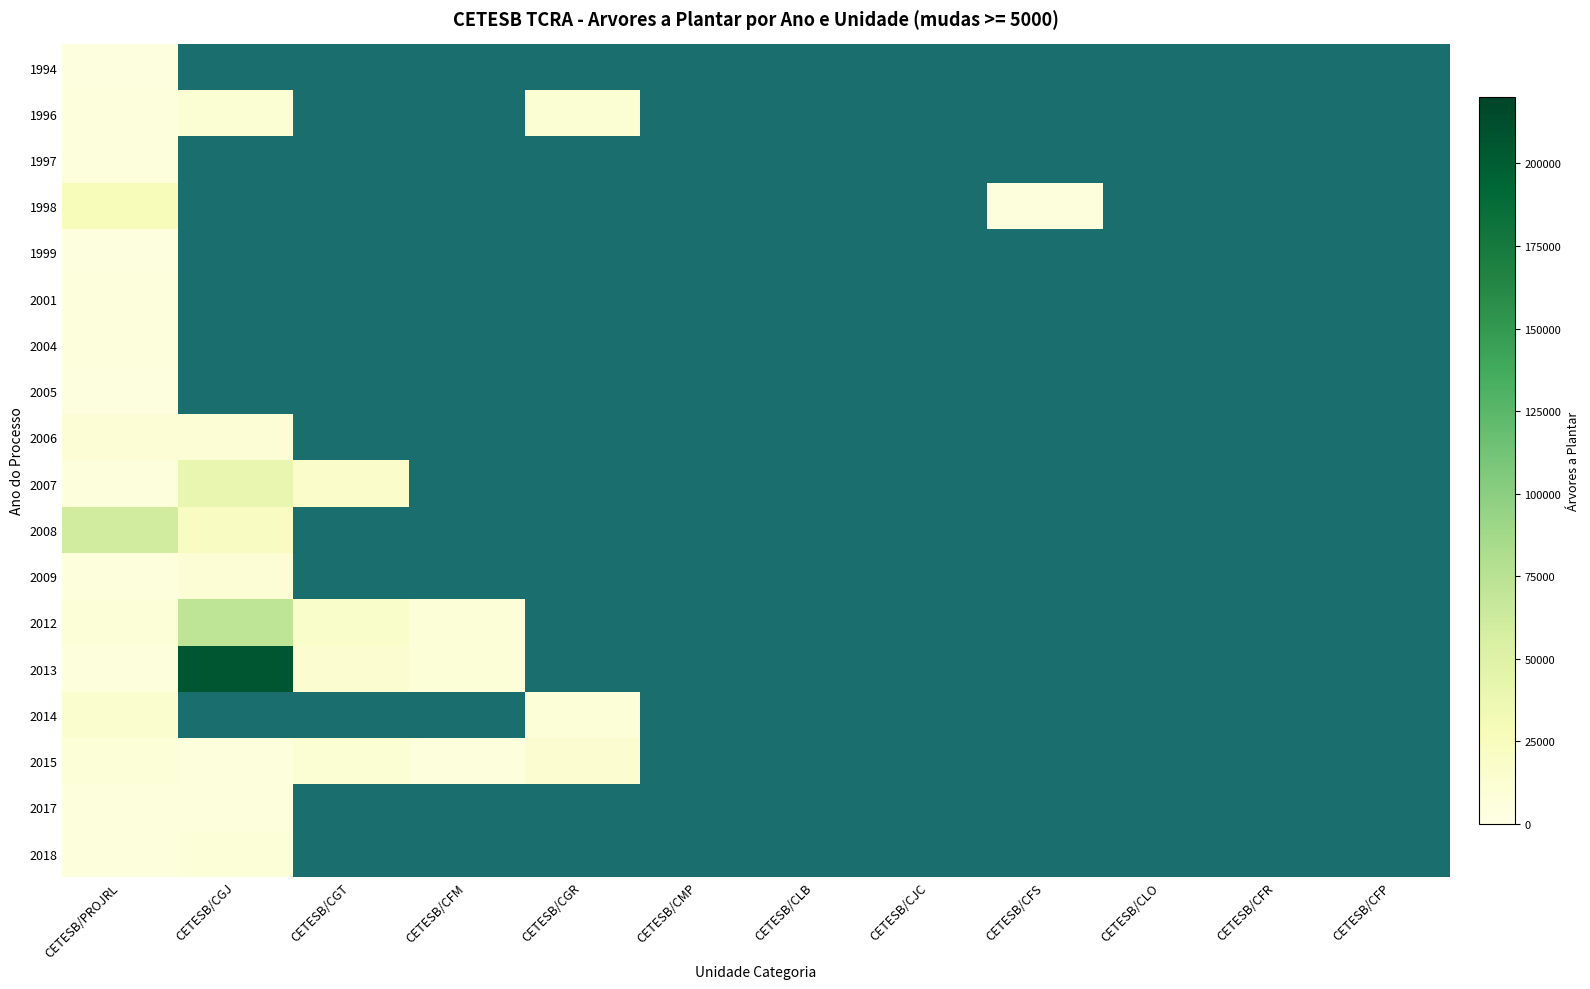

At how many categories does at least one series exceed 125221?

1